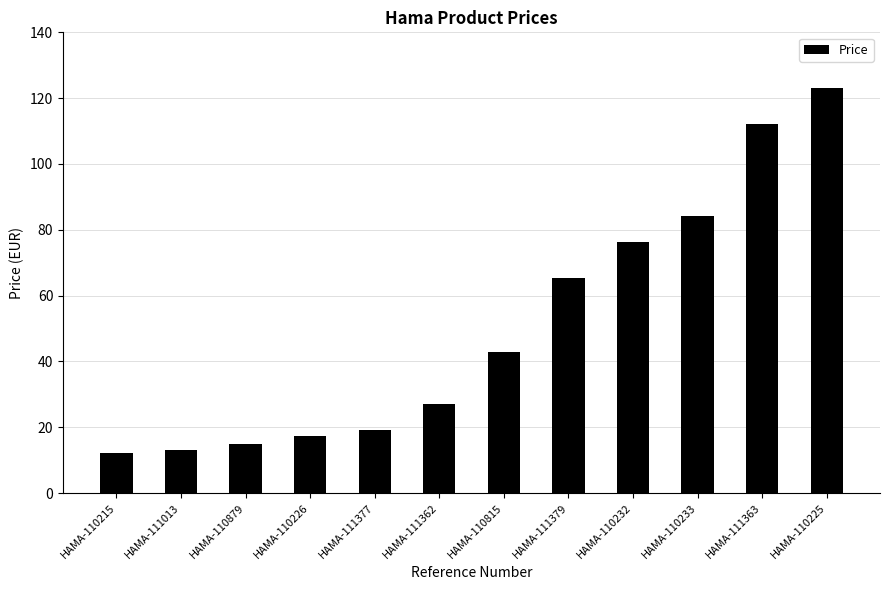

The value at HAMA-111013 is 20.3. True or false?

False